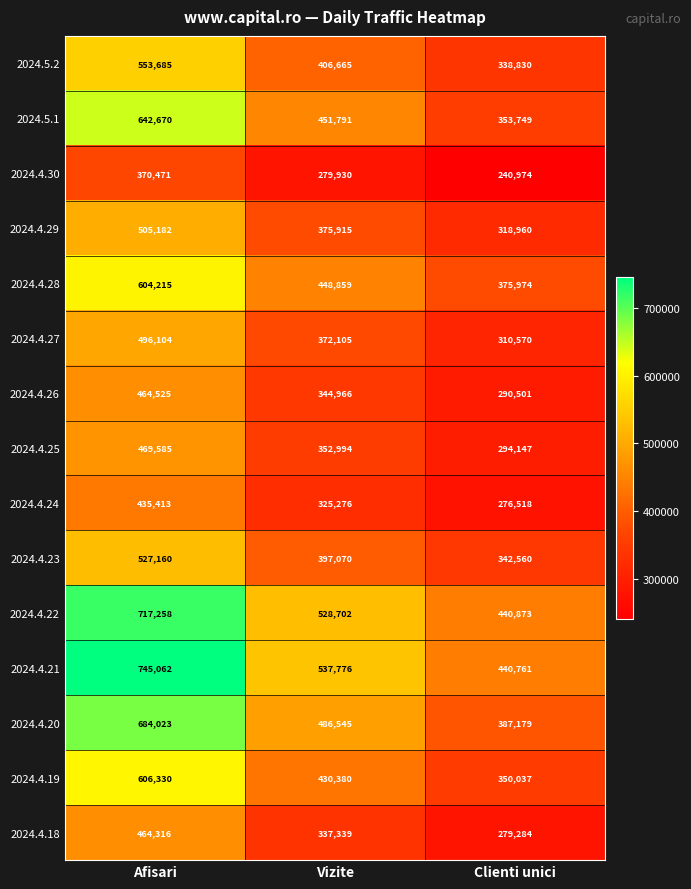

At which category does the chart reach its peak across all series?

Afisari